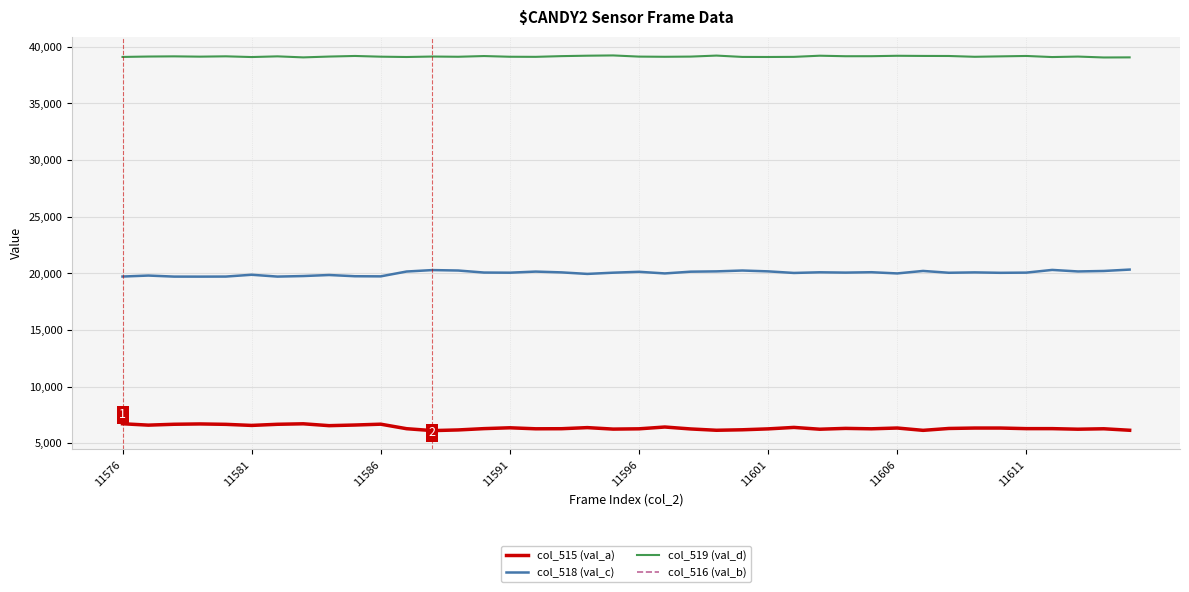

What is the smallest value displayed?

6116